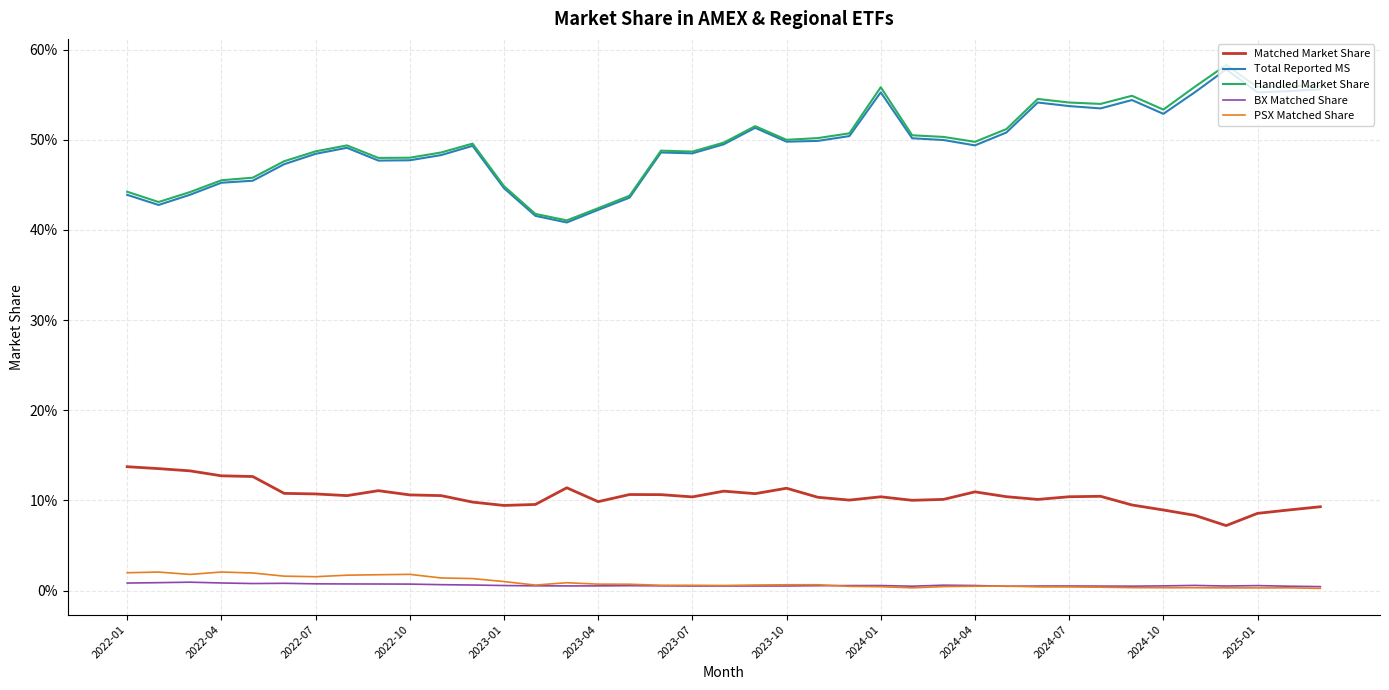

Which series has the largest range (max minus min)?

Handled Market Share